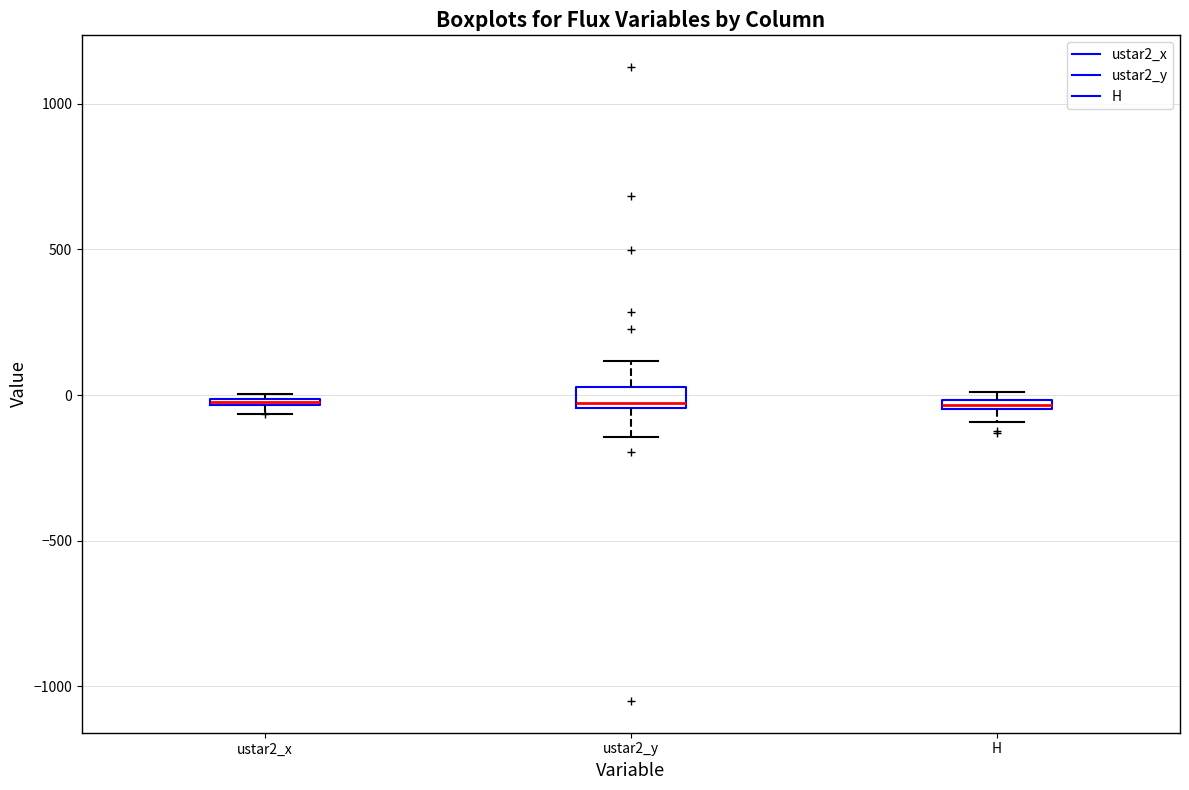

Where is the upper edge of the box for ustar2_x on the y-axis? The values are not printed on the chart, so give them approximately, as read against the axis.

0